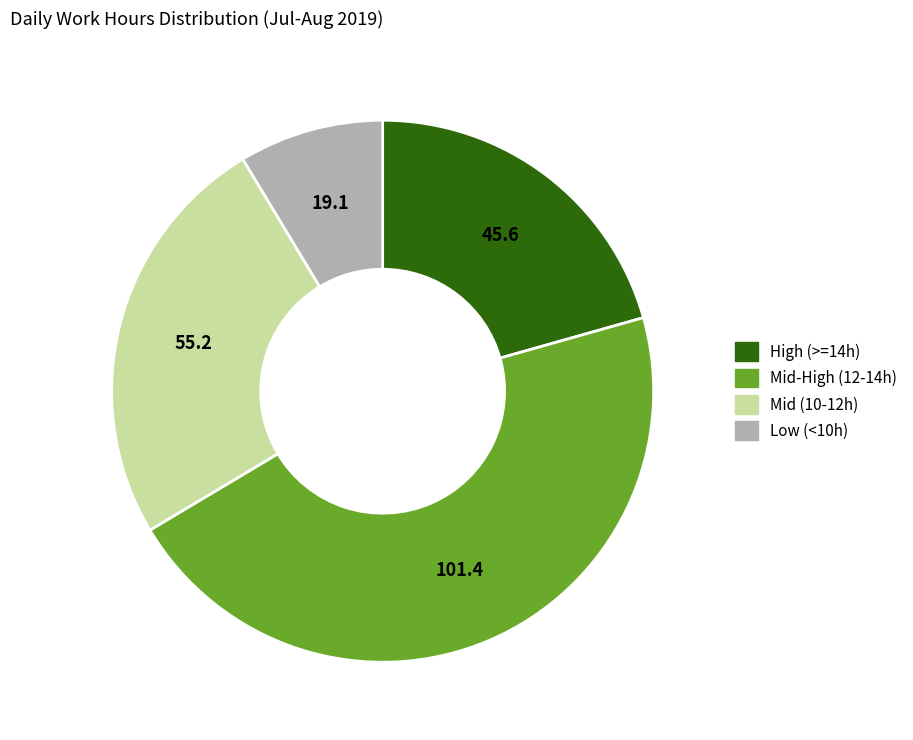

Is there a majority slice in this chart?

No